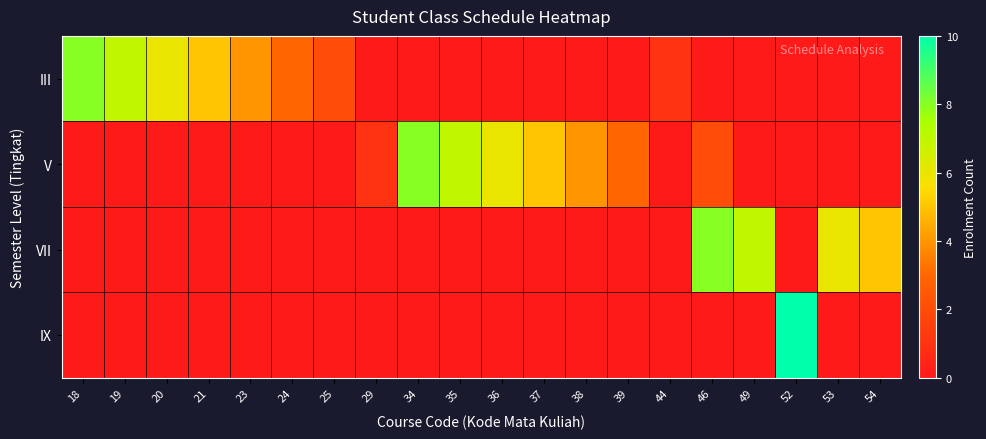

Which category has the lowest value across all series?

29